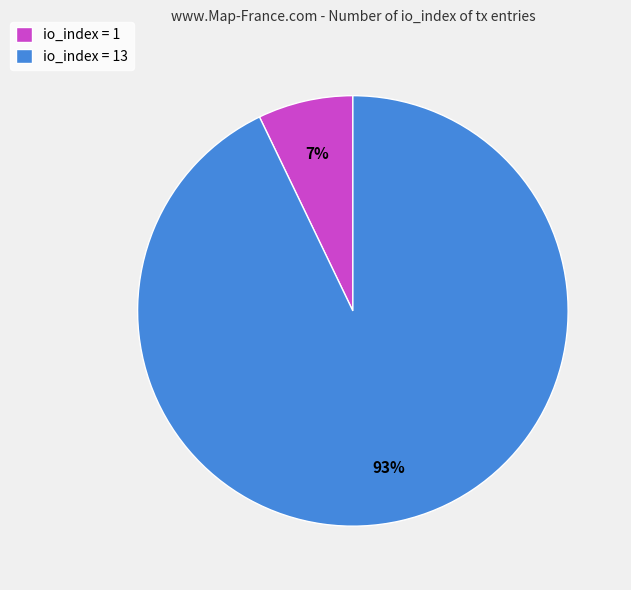

Between io_index = 13 and io_index = 1, which is larger?

io_index = 13